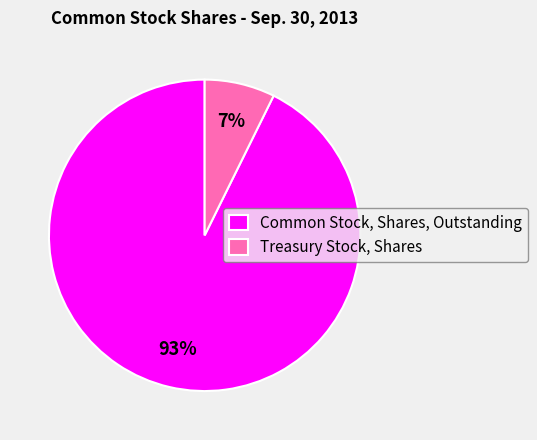

Is Common Stock, Shares, Outstanding the majority of the pie?

Yes